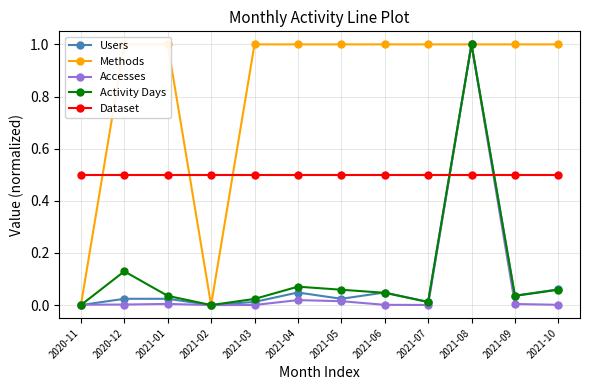

Rank the categories by Dataset value from lowest to highest.

2020-11, 2020-12, 2021-01, 2021-02, 2021-03, 2021-04, 2021-05, 2021-06, 2021-07, 2021-08, 2021-09, 2021-10